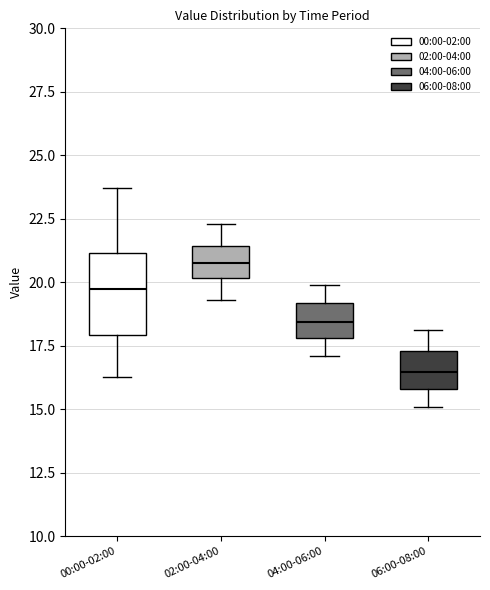

Reading left to right, transcribe this box plot: for each box, give where its median line is, the range the box spans, and where its two whiskers end, as read against the y-axis. The values are not printed on the chart, so give them approximately, as read against the axis.

00:00-02:00: median 19.5, box 18.0 to 21.0, whiskers 16.5 to 23.5
02:00-04:00: median 21.0, box 20.0 to 21.5, whiskers 19.5 to 22.5
04:00-06:00: median 18.5, box 18.0 to 19.0, whiskers 17.0 to 20.0
06:00-08:00: median 16.5, box 16.0 to 17.5, whiskers 15.0 to 18.0